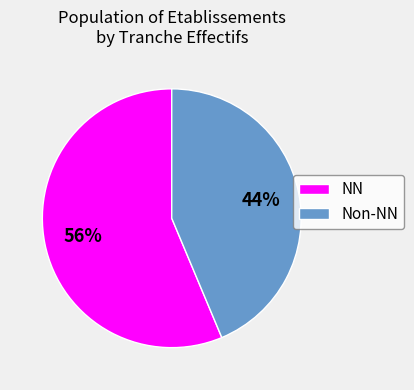

How many slices are in this pie chart?

2